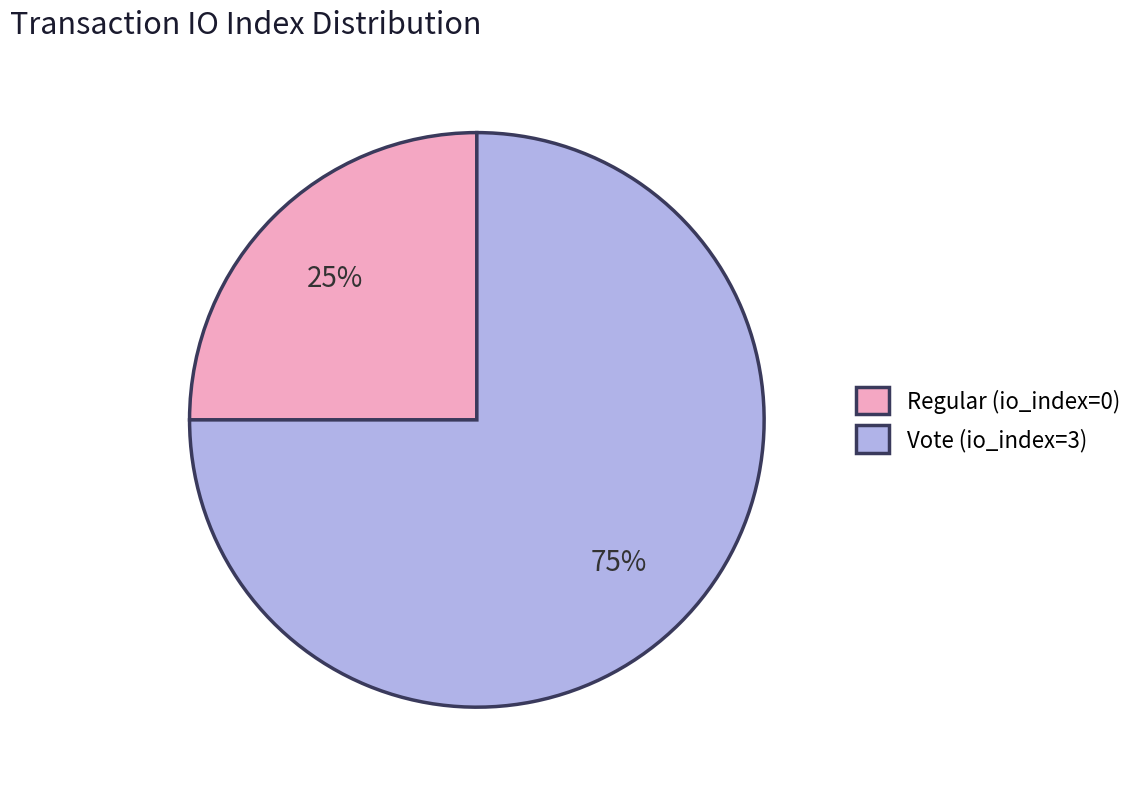

Does Regular (io_index=0) represent more than half of the total?

No